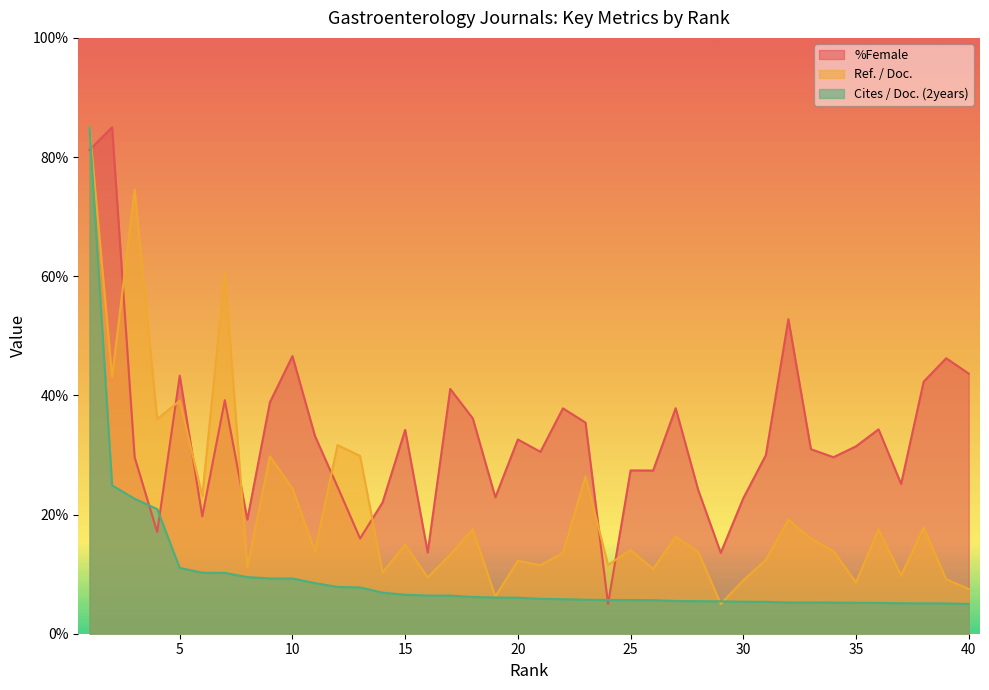

True or false: %Female has more than 0 interior local peaks.

True